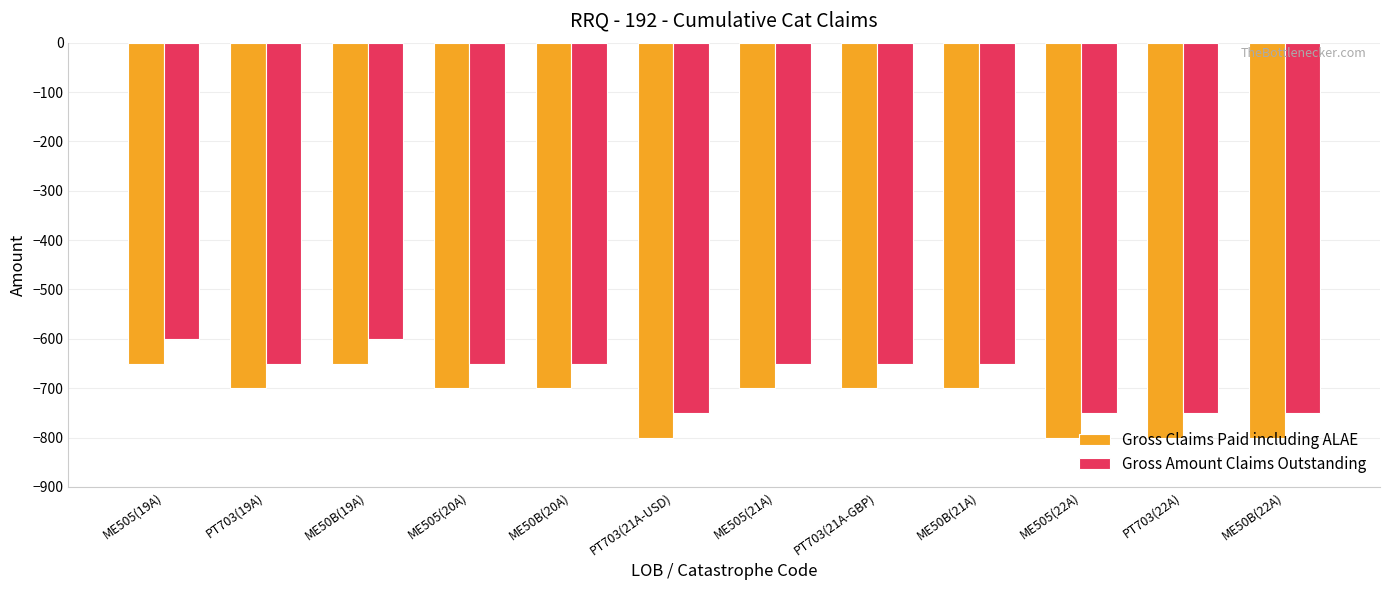

What is the spread (max minus min) of values at ME505(22A)?

50